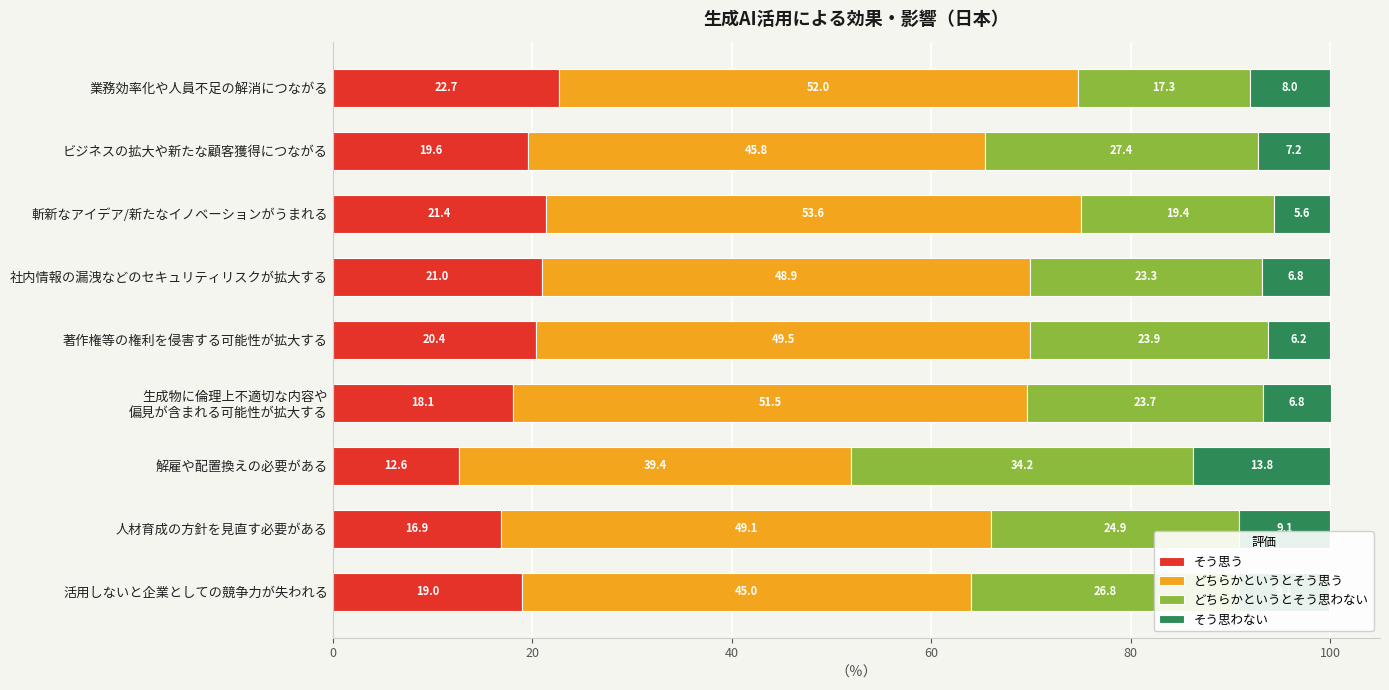

What is the difference between the そう思う values at 斬新なアイデア/新たなイノベーションがうまれる and 人材育成の方針を見直す必要がある?

4.5